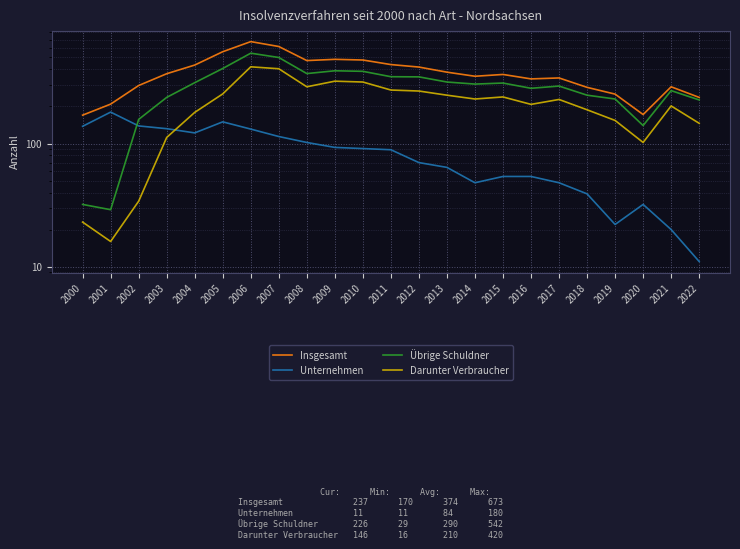

What is the spread (max minus min) of values at 2020?

140